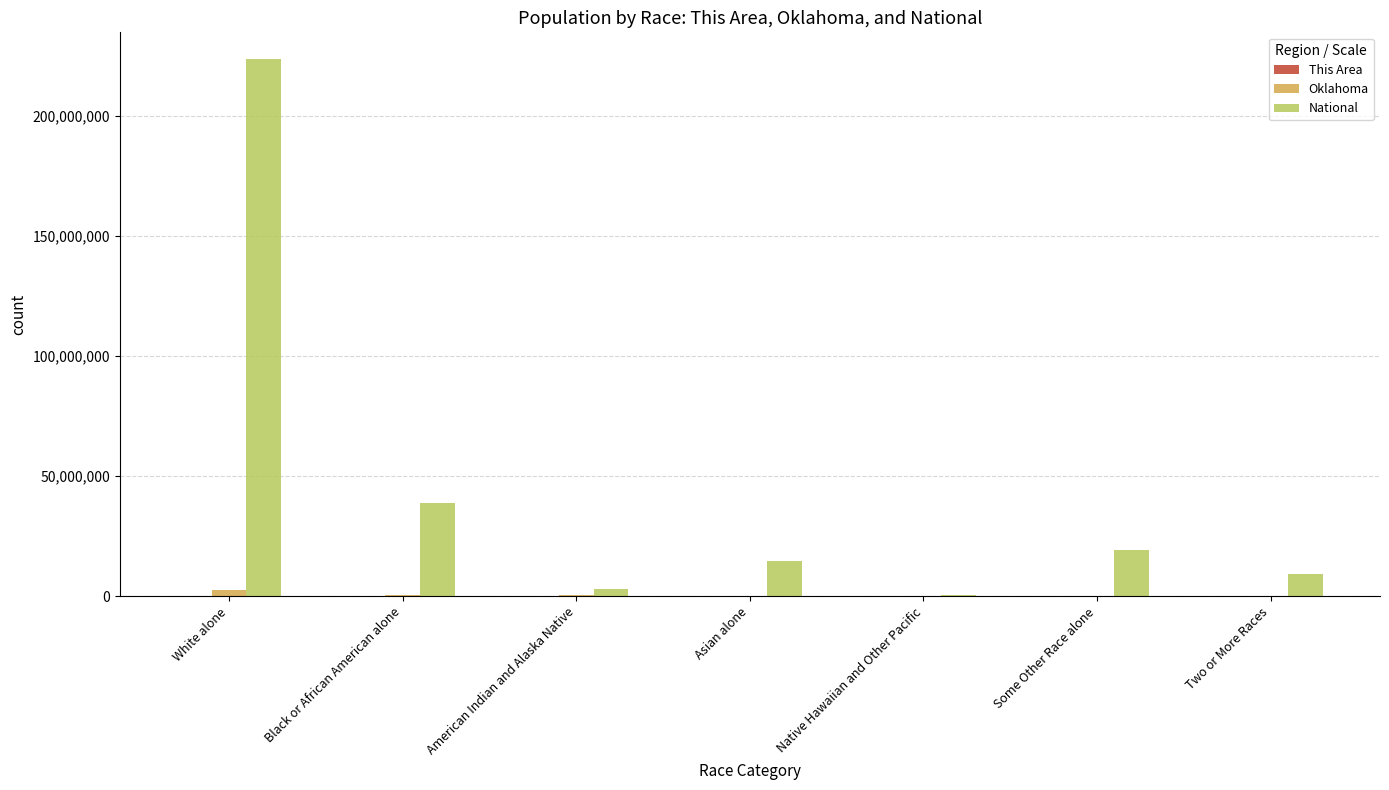

What is the sum of all National values?

308745538